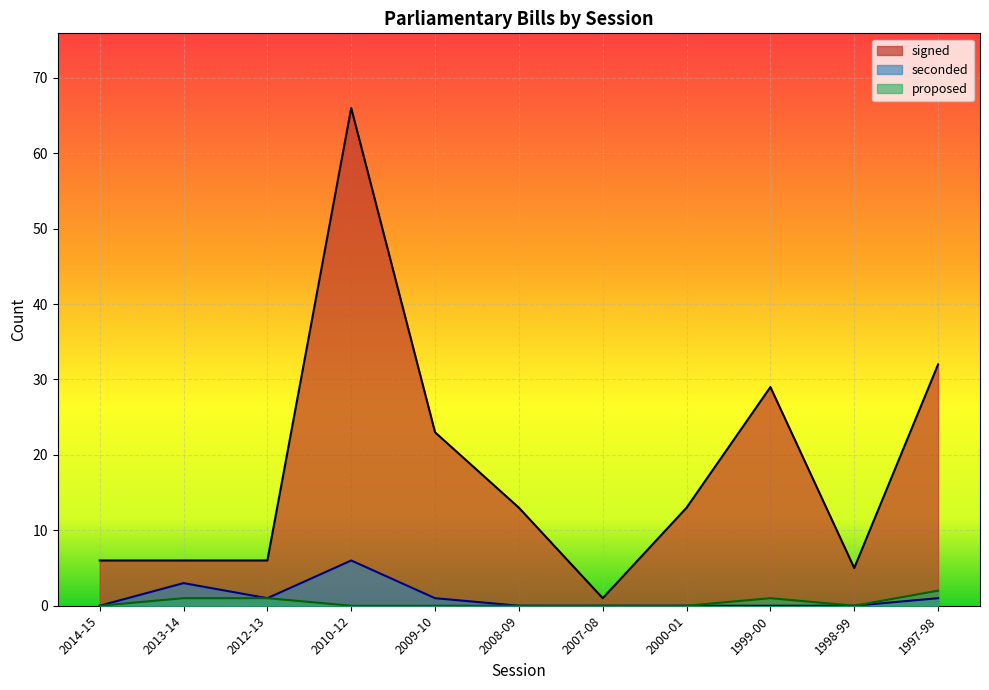

At which category is the sum across all series the highest?

2010-12